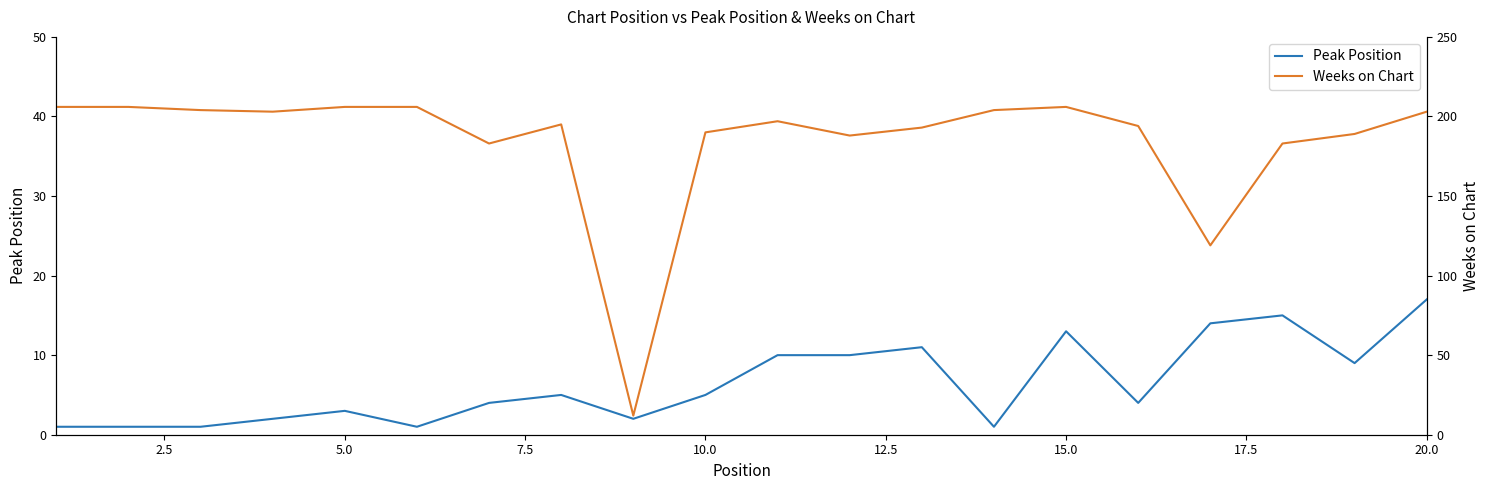

Which category has the highest value in the Peak Position series?

20.0